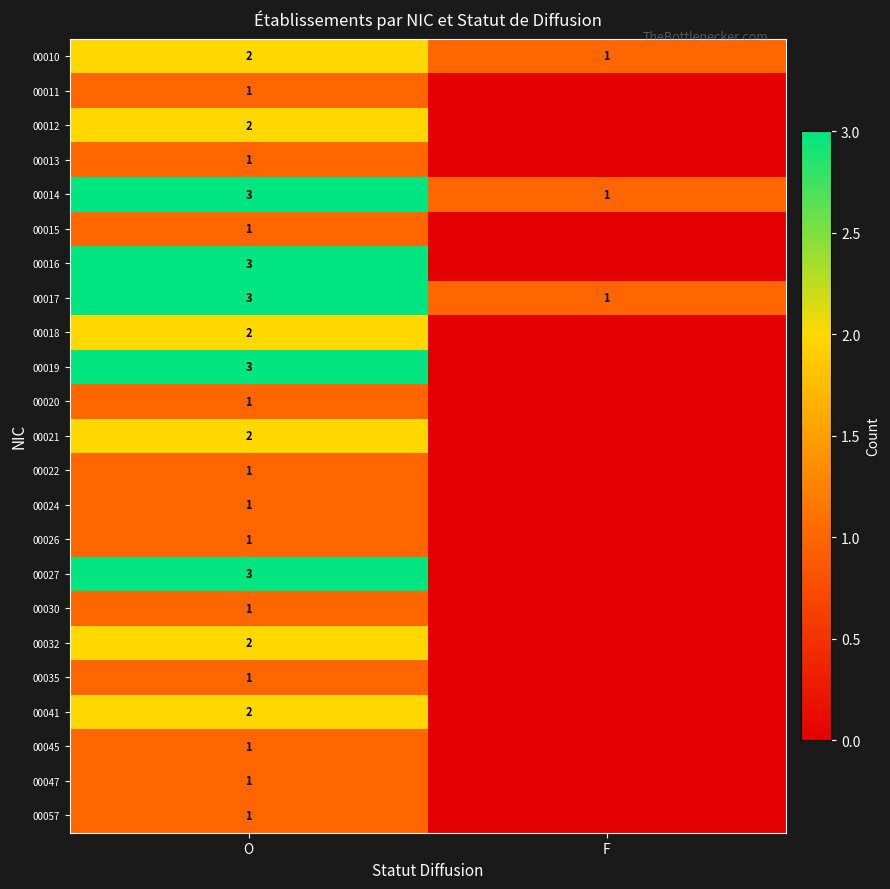

Is it true that 00014 equals 1 at F?

True